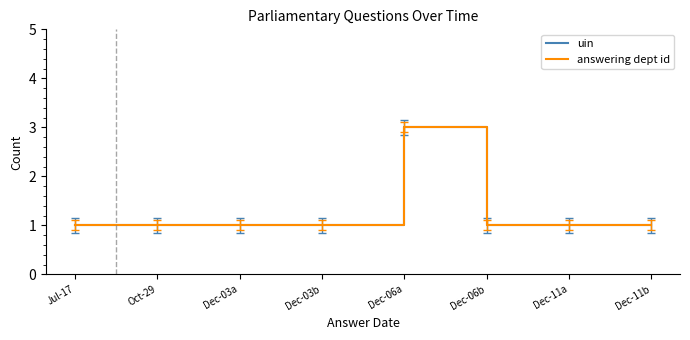

Read the uin value at Dec-11b.

1